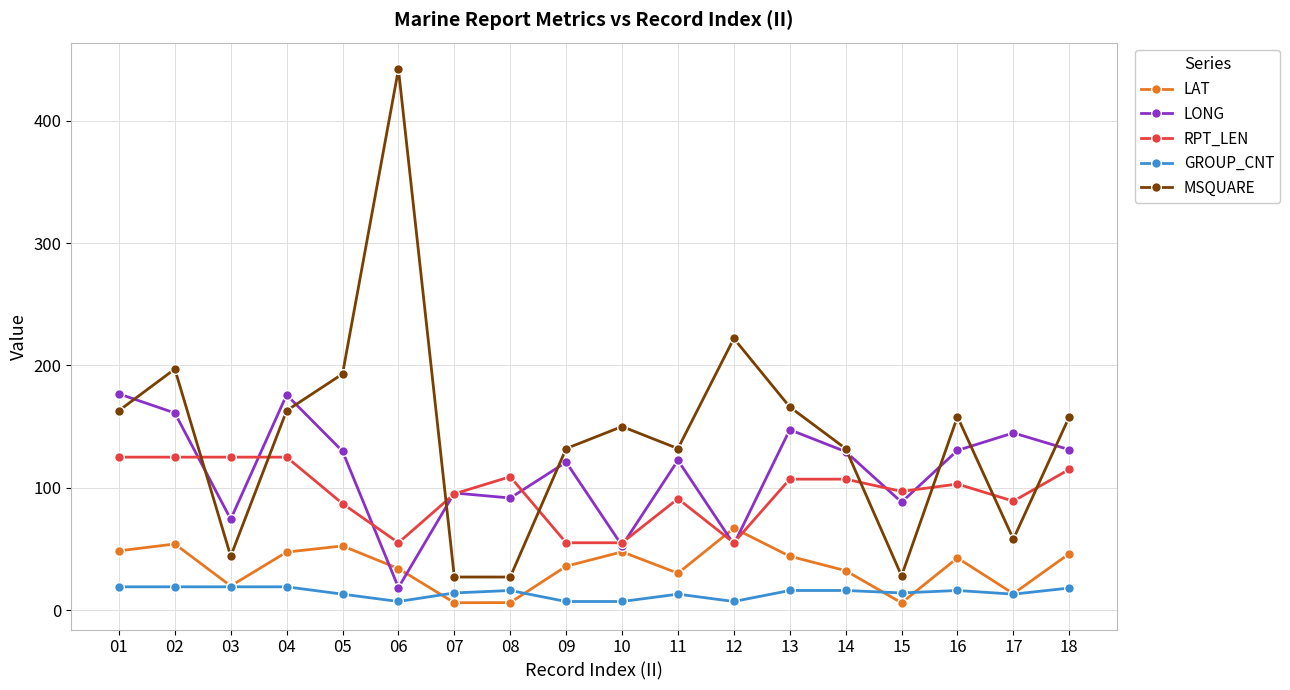

Is this an area chart (filled region under the line)?

No